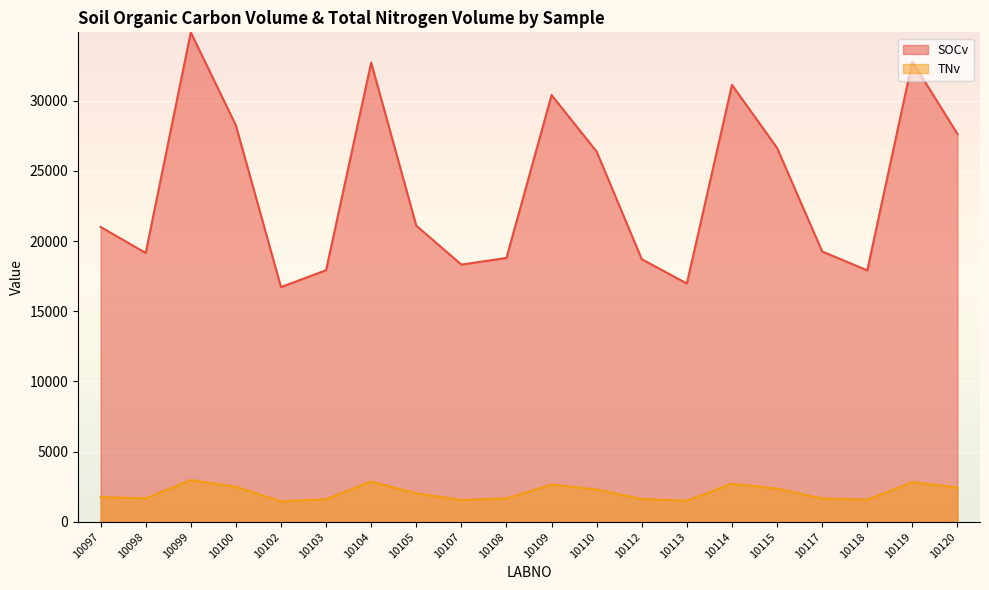

In SOCv, how many points are lower than both neighbors (excluding endpoints)?

5